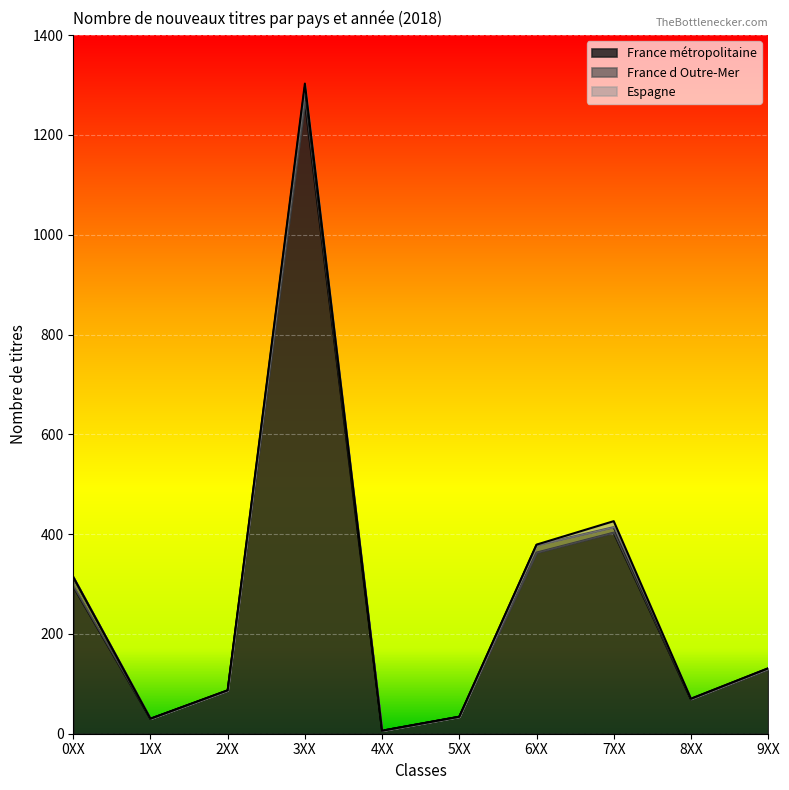

The value of France d Outre-Mer at 8XX is 1. True or false?

True